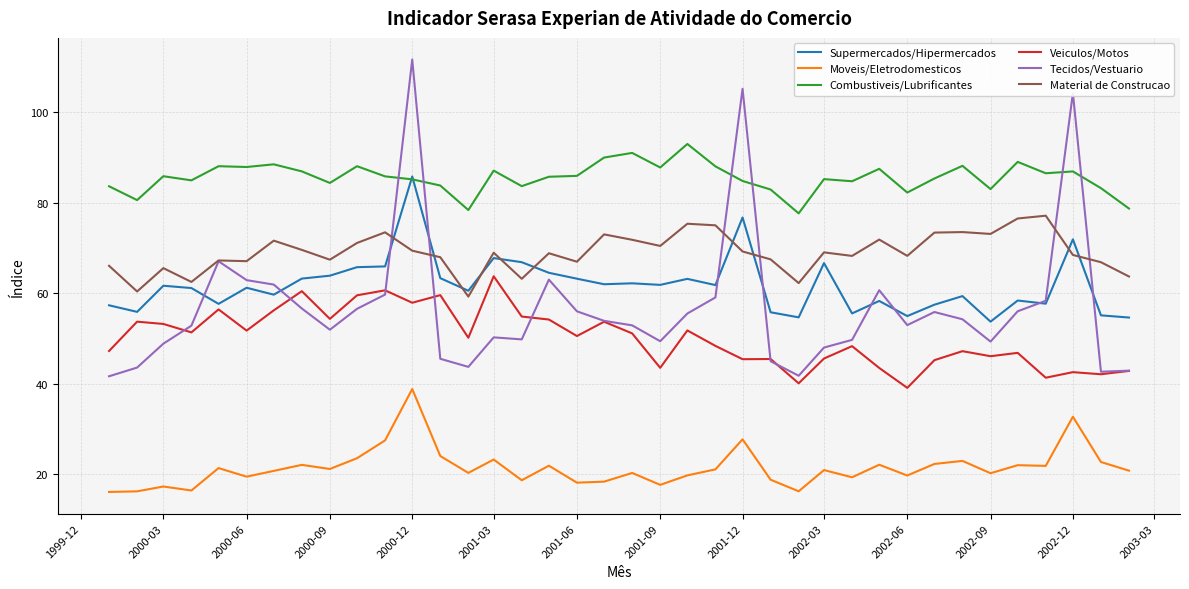

Which series has the largest range (max minus min)?

Tecidos/Vestuario